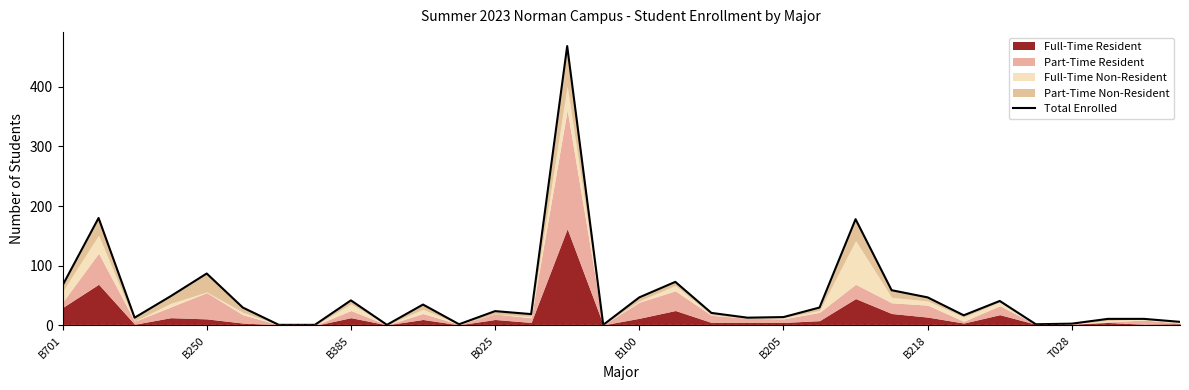

Reading right to left, transcribe all the data shown in this chart.

6	11	11	3	2	41	17	47	59	178	30	14	13	21	73	47	1	468	19	24	2	35	1	42	1	1	30	87	49	13	180	67